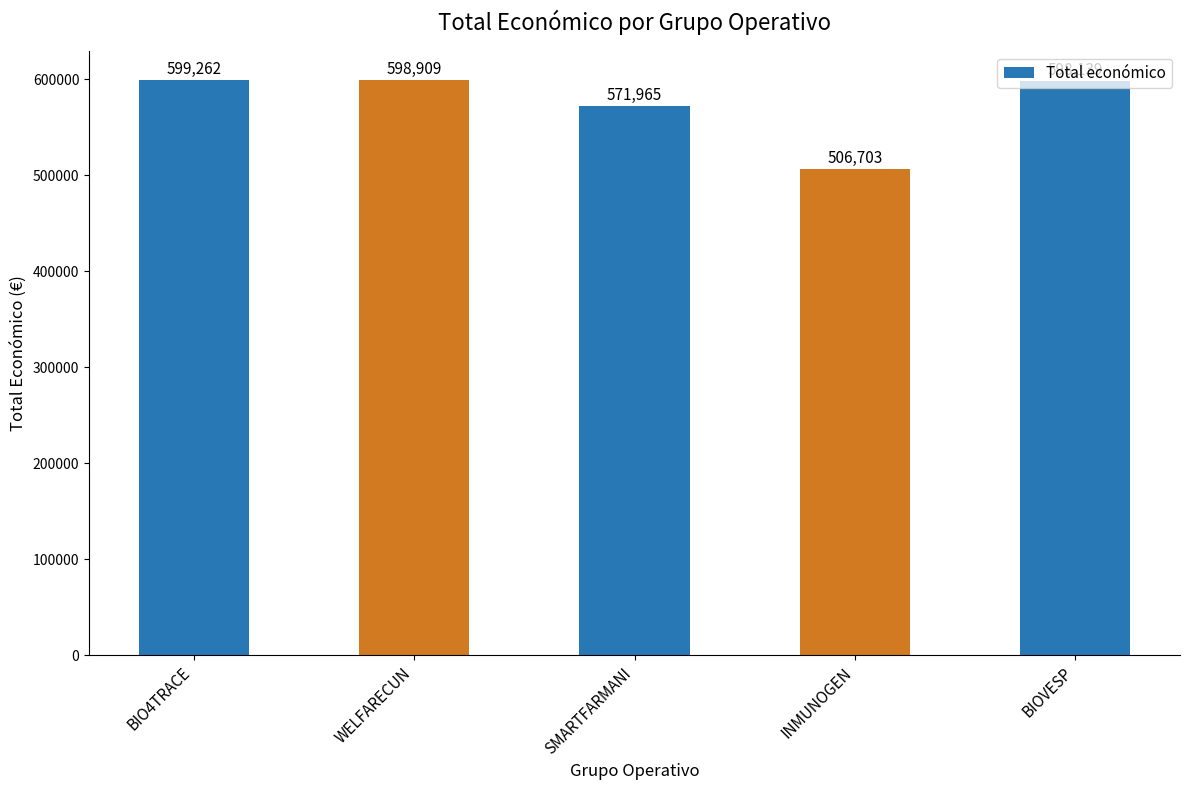

Reading left to right, what are all the values shown in this chart?

599262	598909	571965	506703	598139